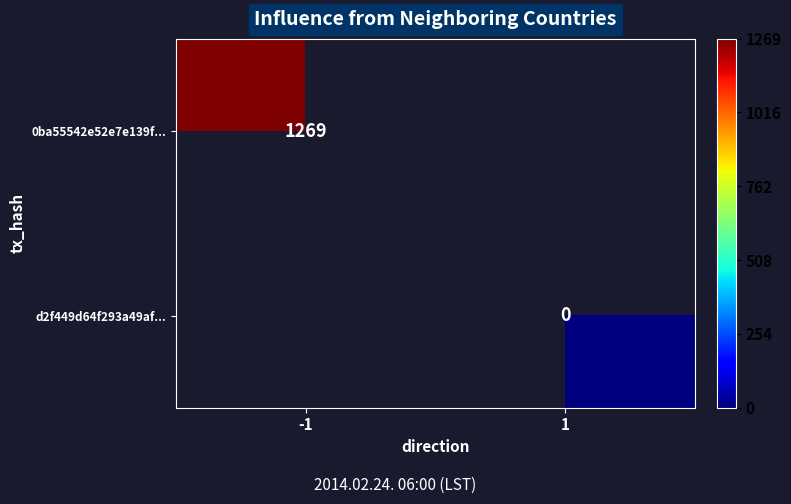

Is it true that 0ba55542e52e7e139f... equals 846 at -1?

False